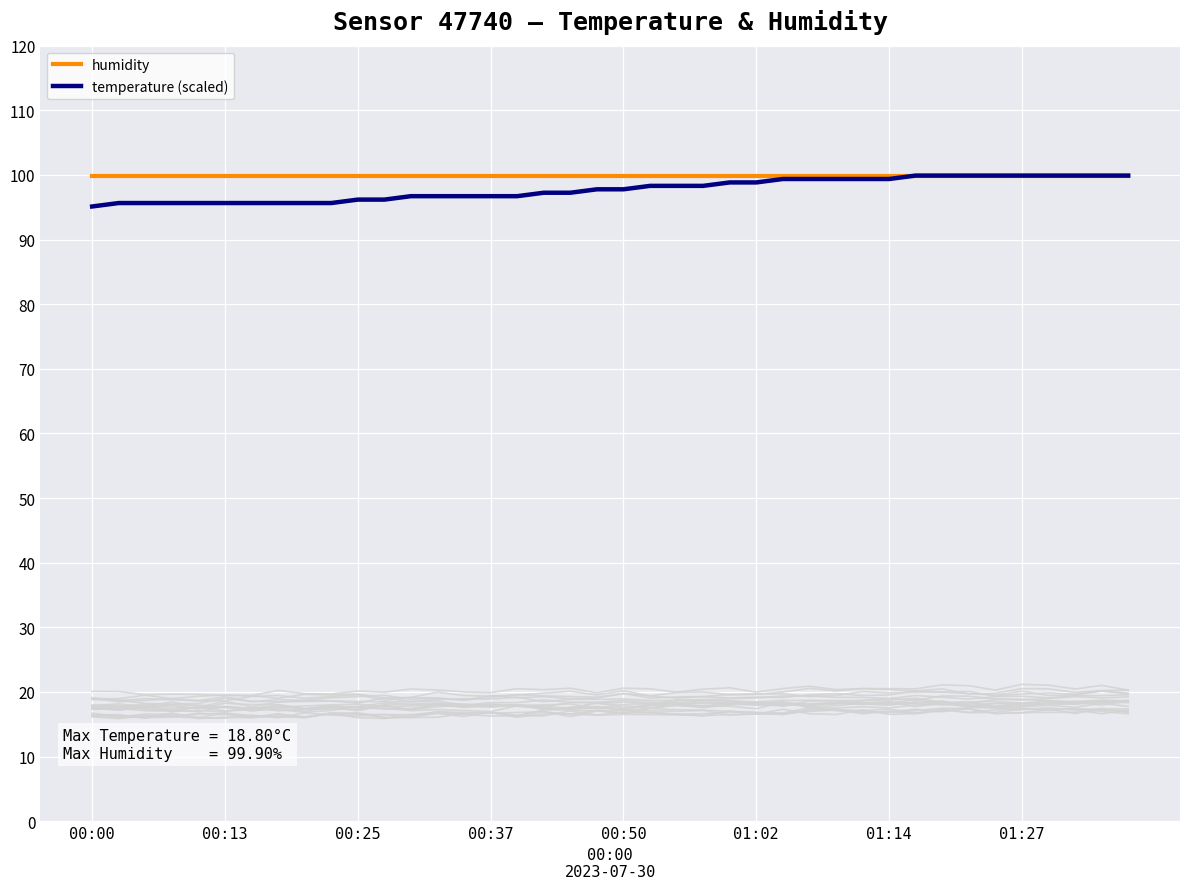

What is the maximum value shown in the chart?

99.9